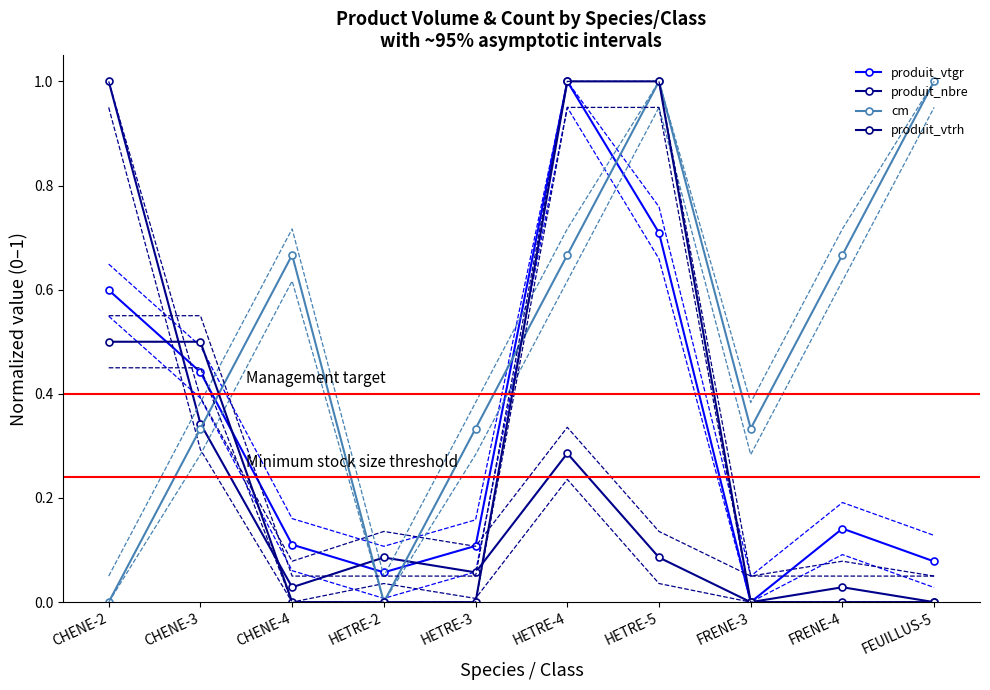

What is the label of the 4th point from the right?

HETRE-5